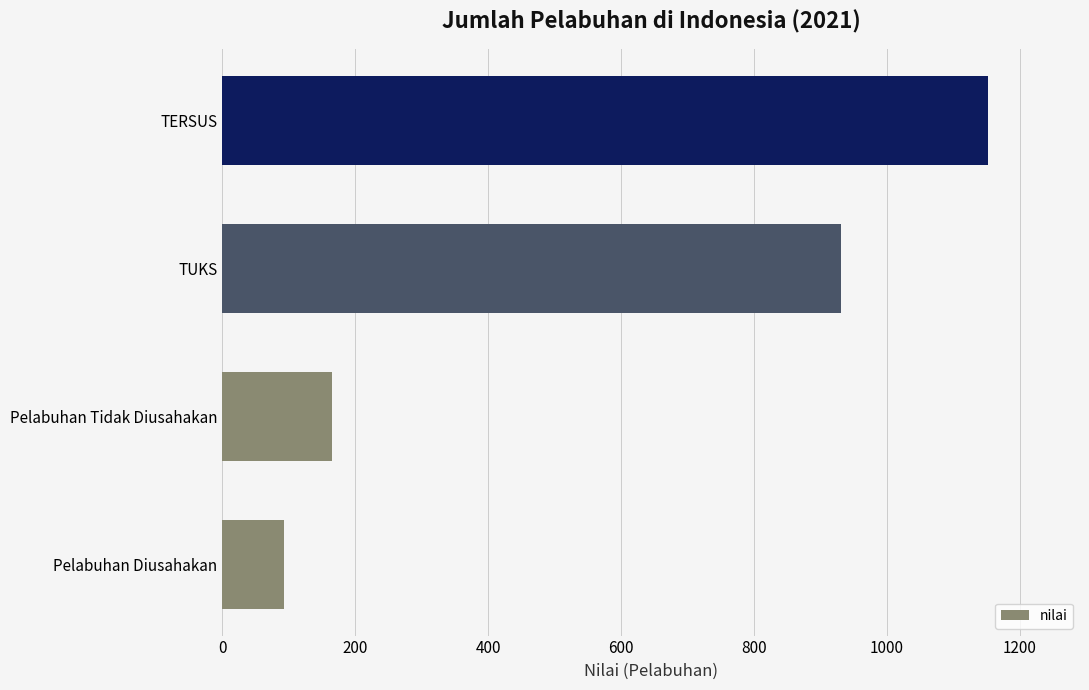

Approximately how many times larger is the value at TUKS compared to Pelabuhan Tidak Diusahakan?

5.6